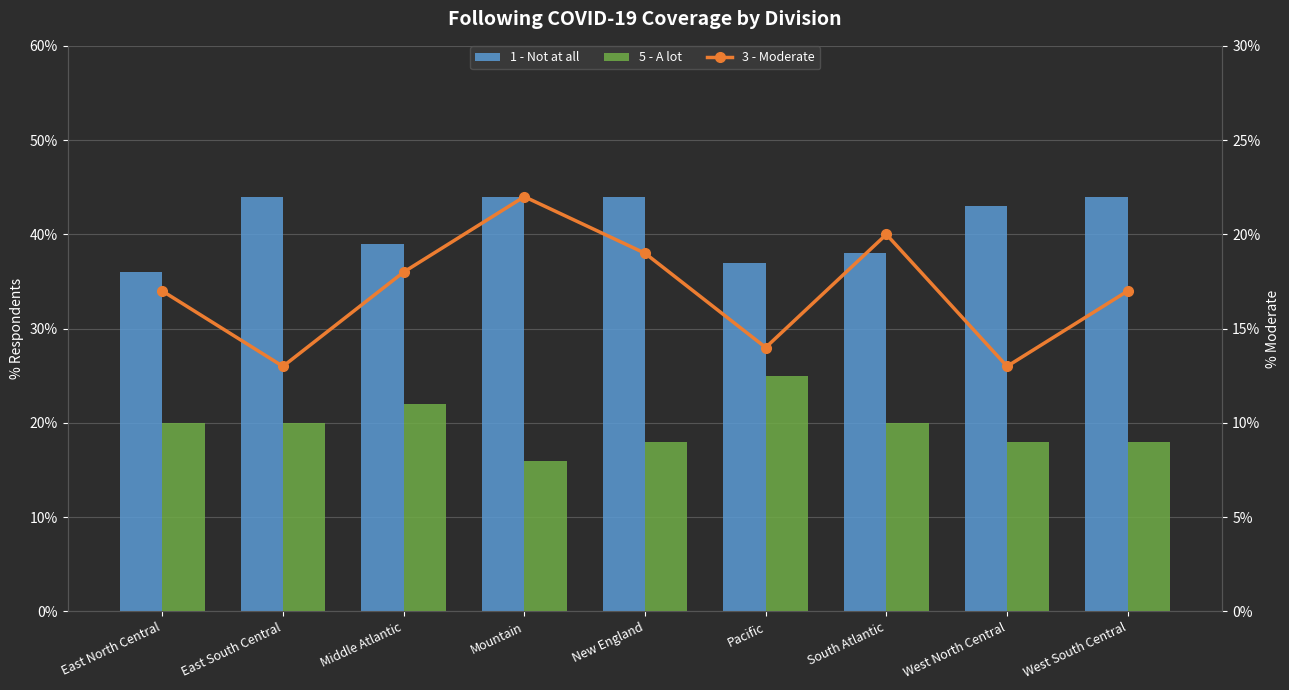

What position from the right is East North Central?

9